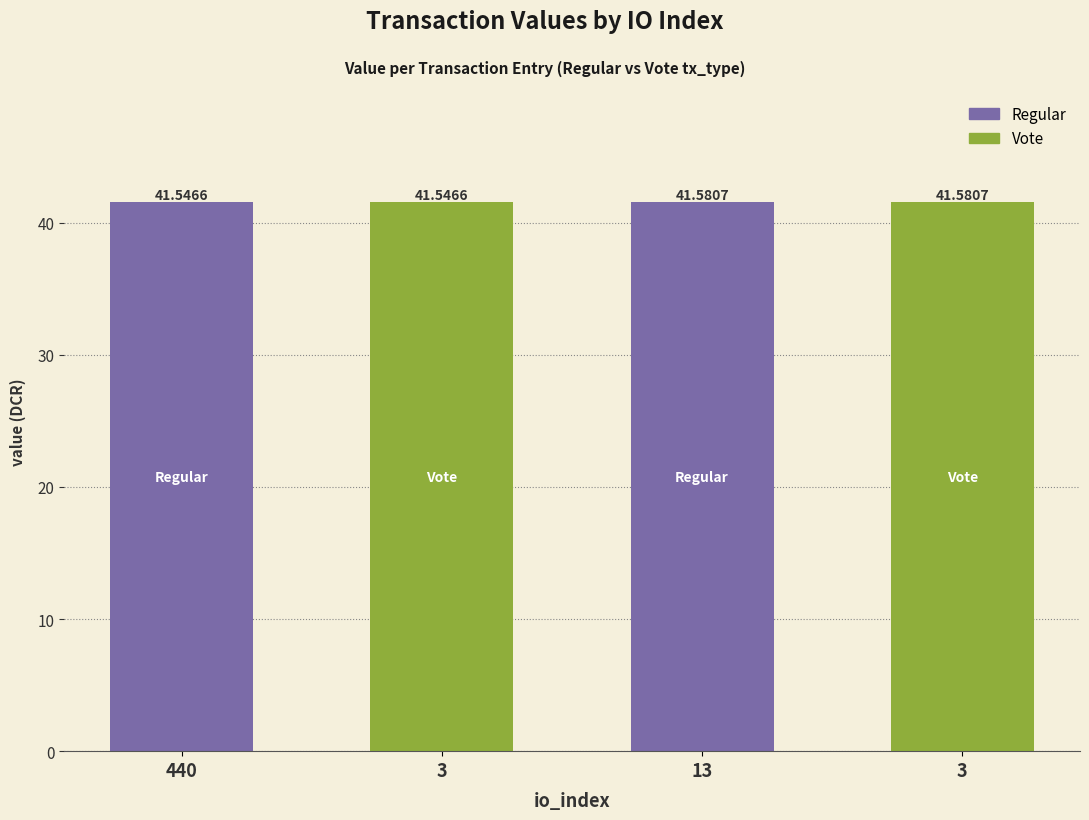

How many bars are there in total?

4